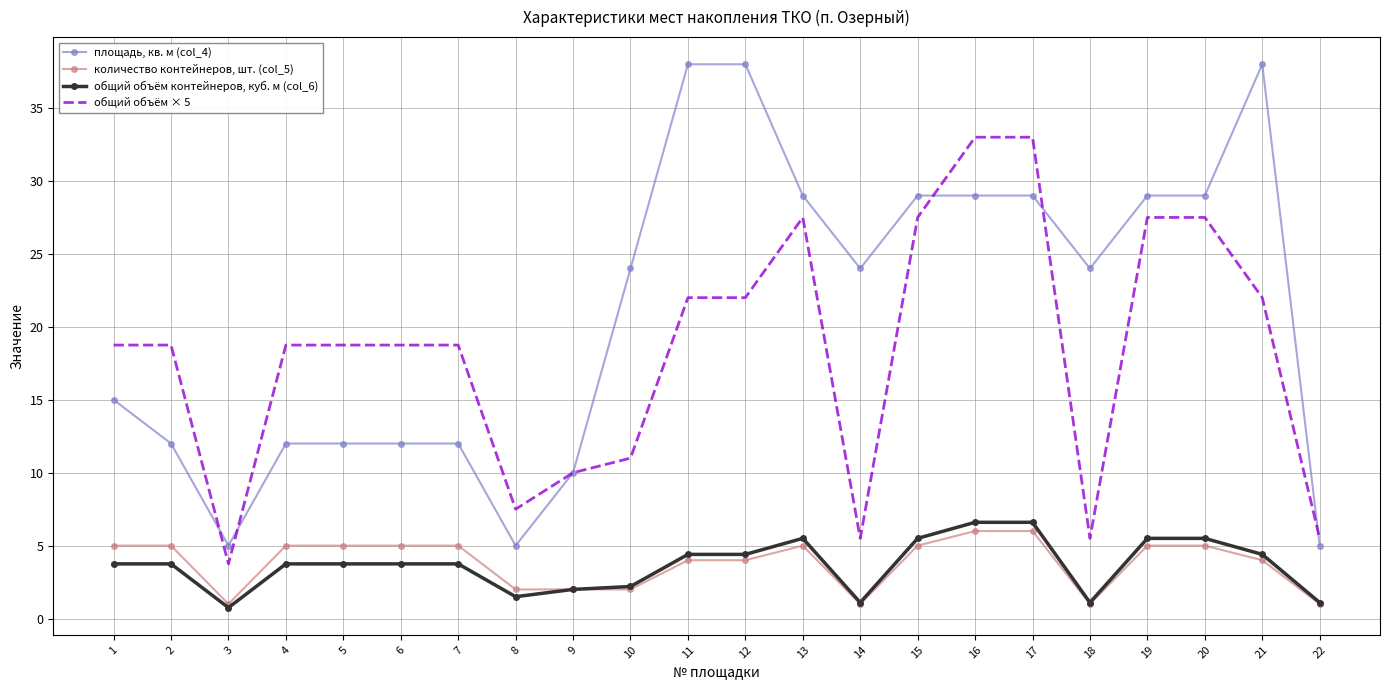

List the series in order of their peak value, lowest first.

количество контейнеров, шт. (col_5), общий объём контейнеров, куб. м (col_6), общий объём × 5, площадь, кв. м (col_4)